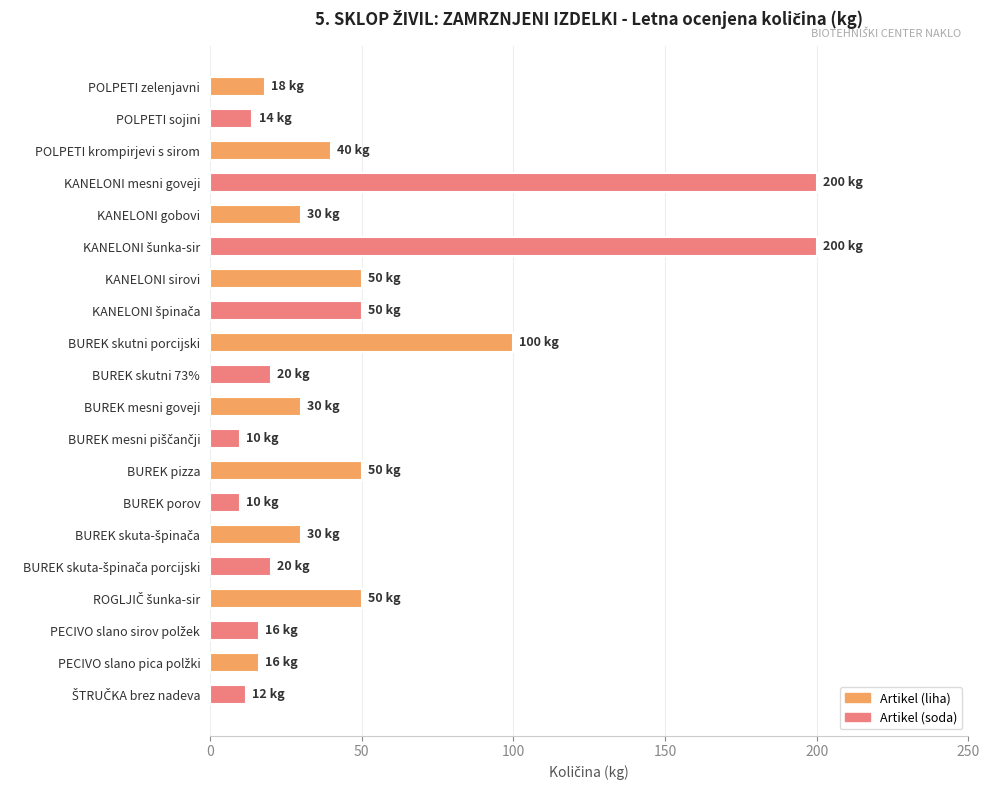

Does the chart contain stacked bars?

No